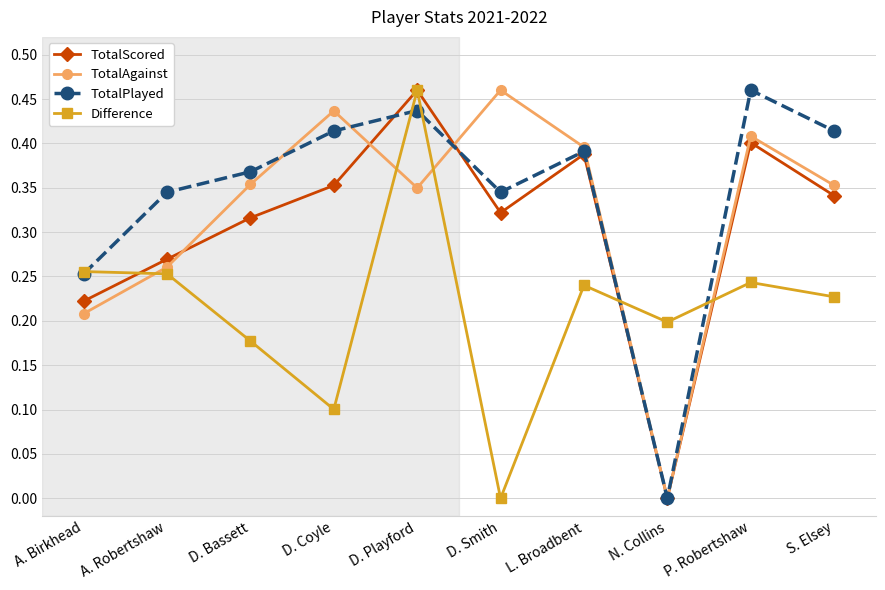

How many interior local valleys does the TotalPlayed series have?

2